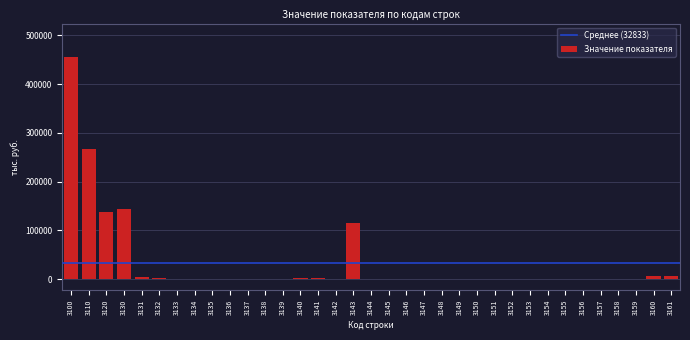

What is the sum of all values?

1149156